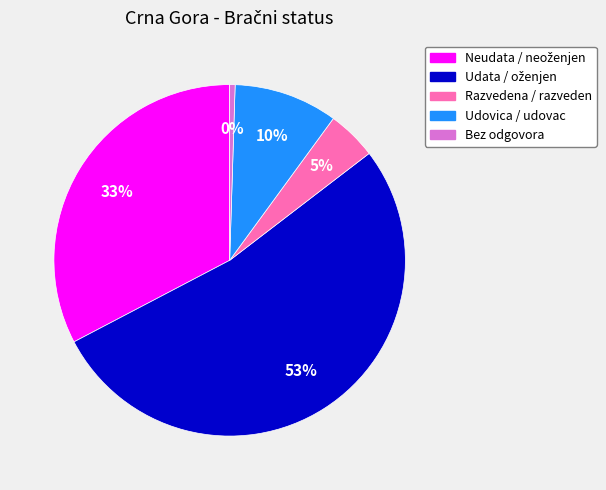

What percentage is the Udovica / udovac slice, to the nearest percent?

10%